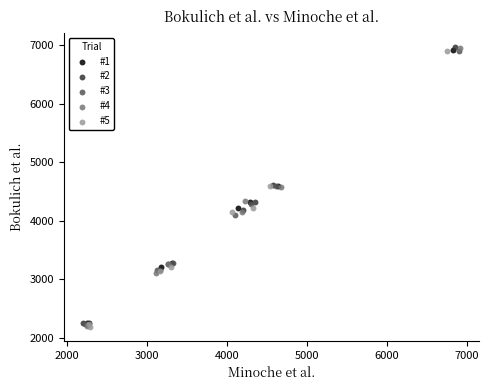

What are all the series names shown in the legend?

#1, #2, #3, #4, #5